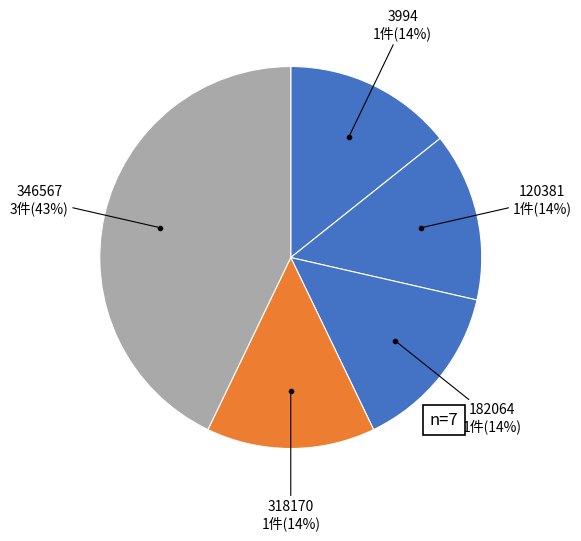

Which category has the biggest portion of the pie?

346567